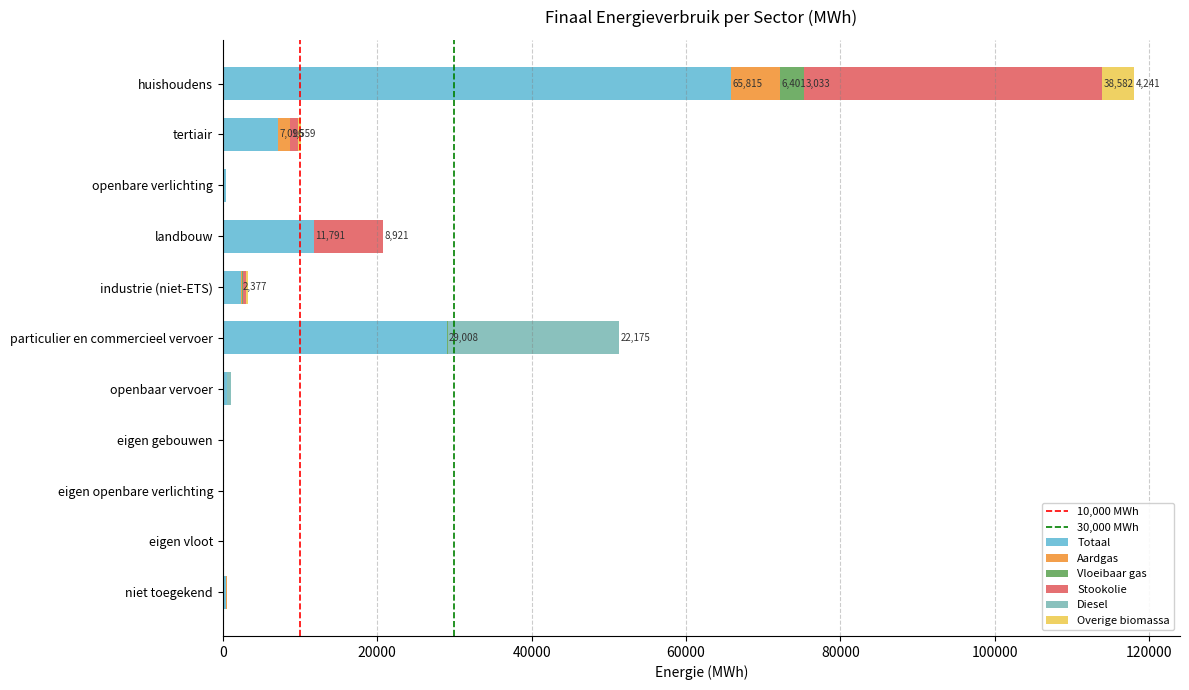

Which category has the highest value in the Totaal series?

huishoudens